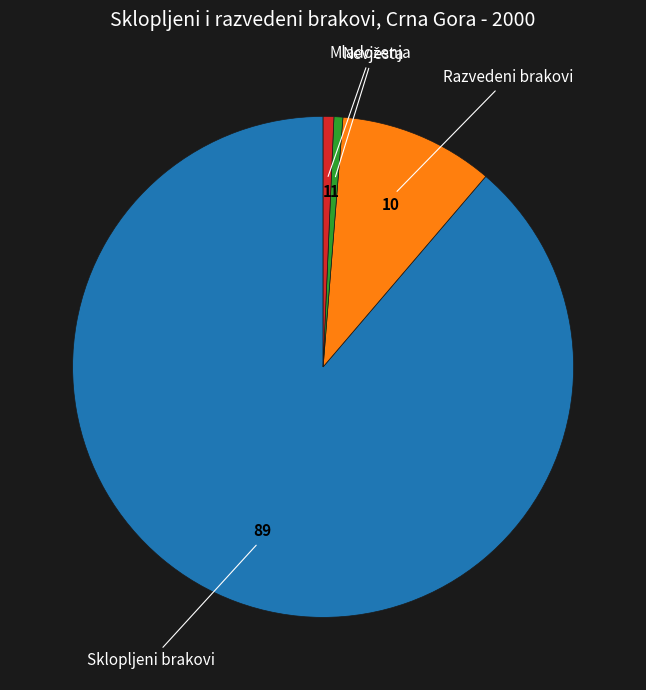

Is there a majority slice in this chart?

Yes